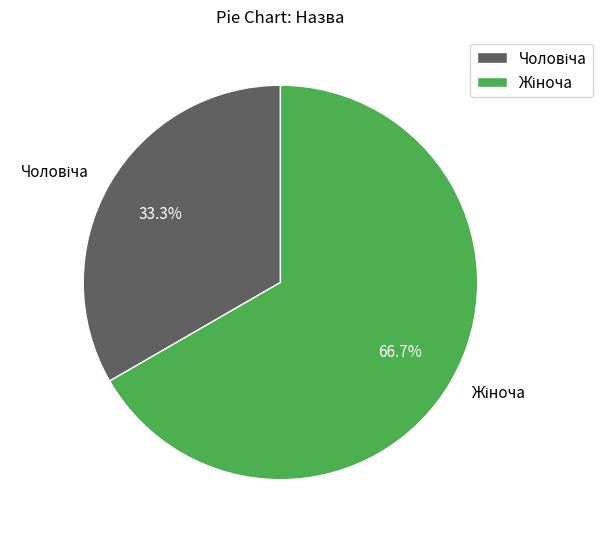

Does any single category account for the majority?

Yes